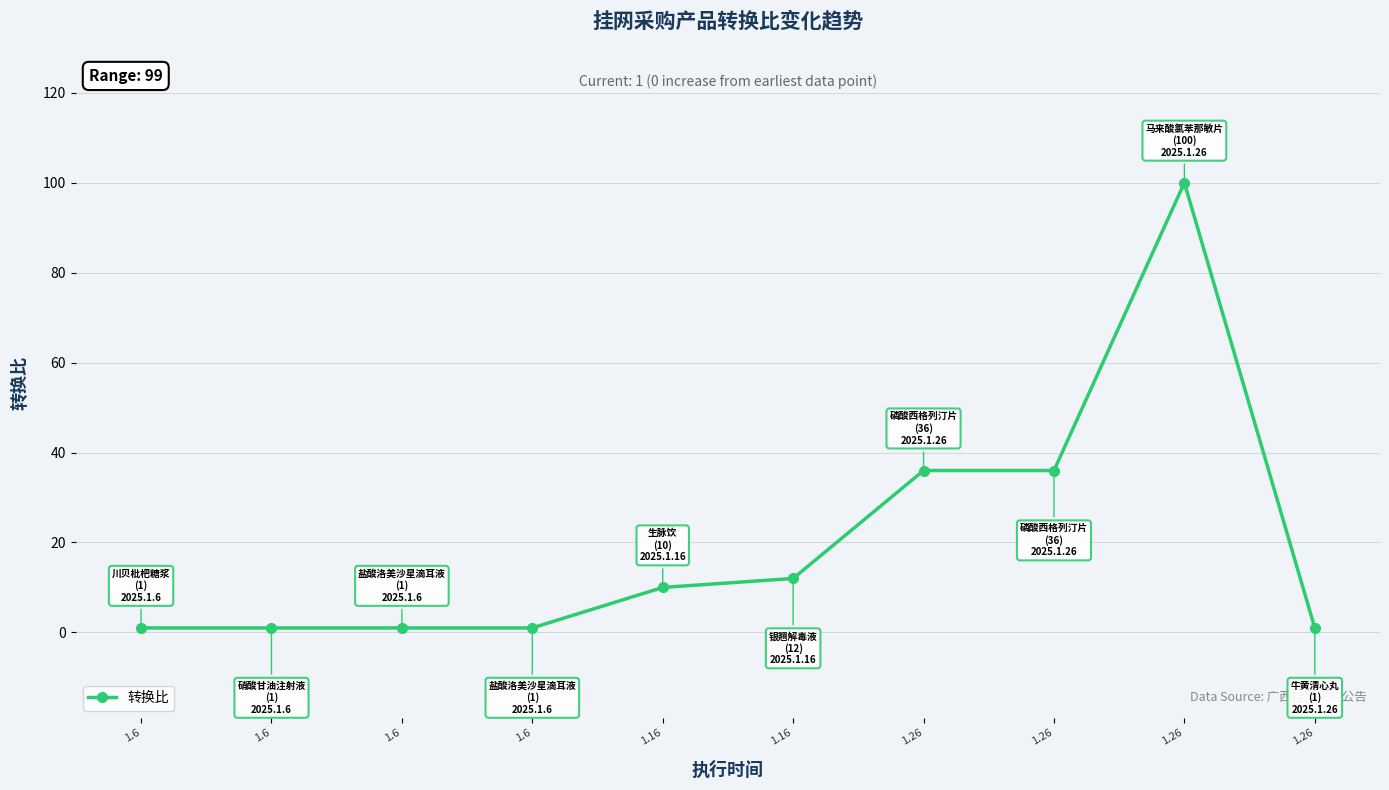

Count the number of data series in this chart.

1